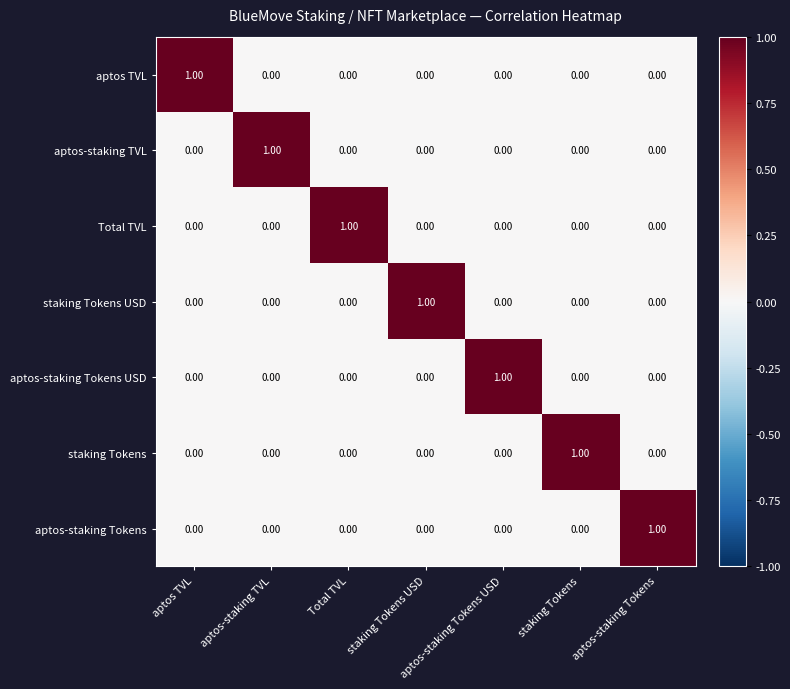

At which label does Total TVL reach its peak?

Total TVL